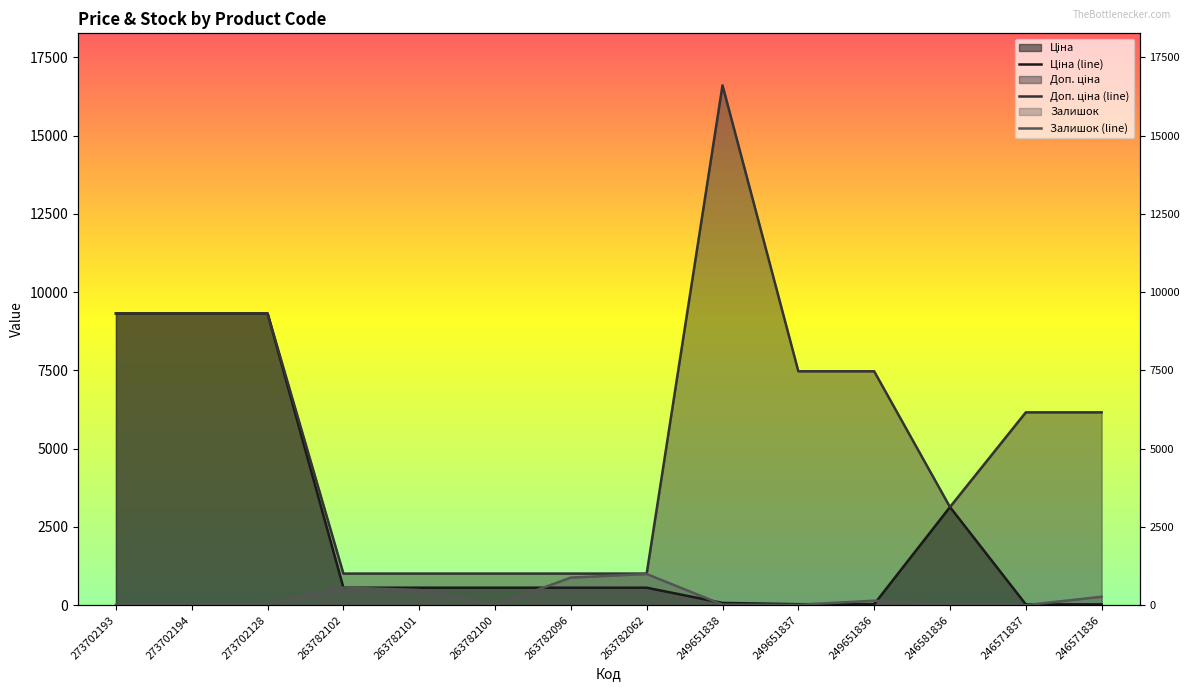

What is the label of the 9th point from the left?

249651838